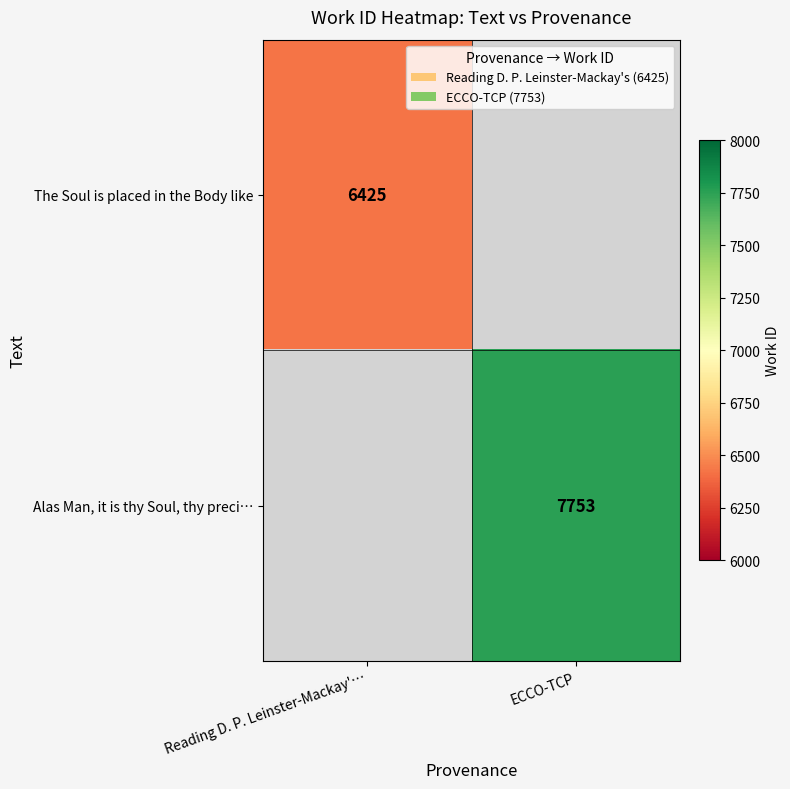

How many data points does each series have?

2